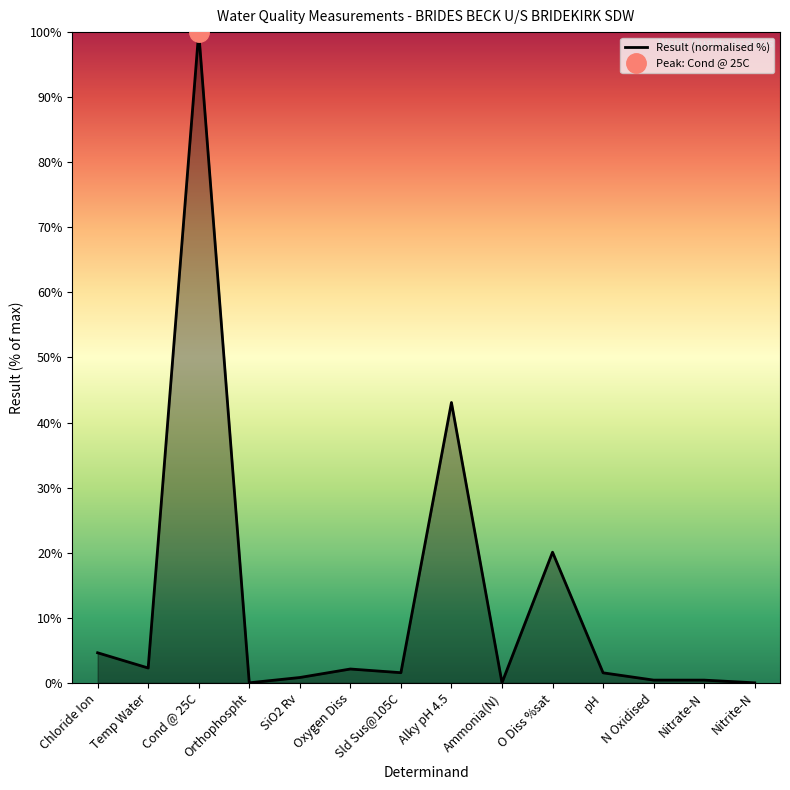

Reading left to right, transcribe all the data shown in this chart.

Chloride Ion=4.6	Temp Water=2.3	Cond @ 25C=100.0	Orthophospht=0.0	SiO2 Rv=0.8	Oxygen Diss=2.1	Sld Sus@105C=1.6	Alky pH 4.5=43.1	Ammonia(N)=0.0	O Diss %sat=20.1	pH=1.5	N Oxidised=0.4	Nitrate-N=0.4	Nitrite-N=0.0